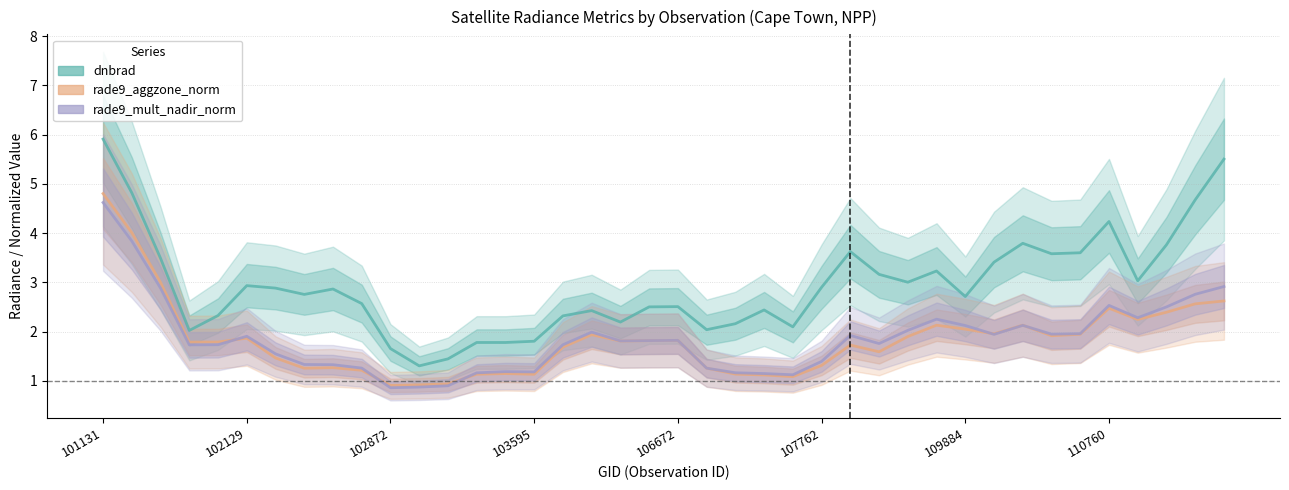

Which series has the largest total across all categories?

dnbrad